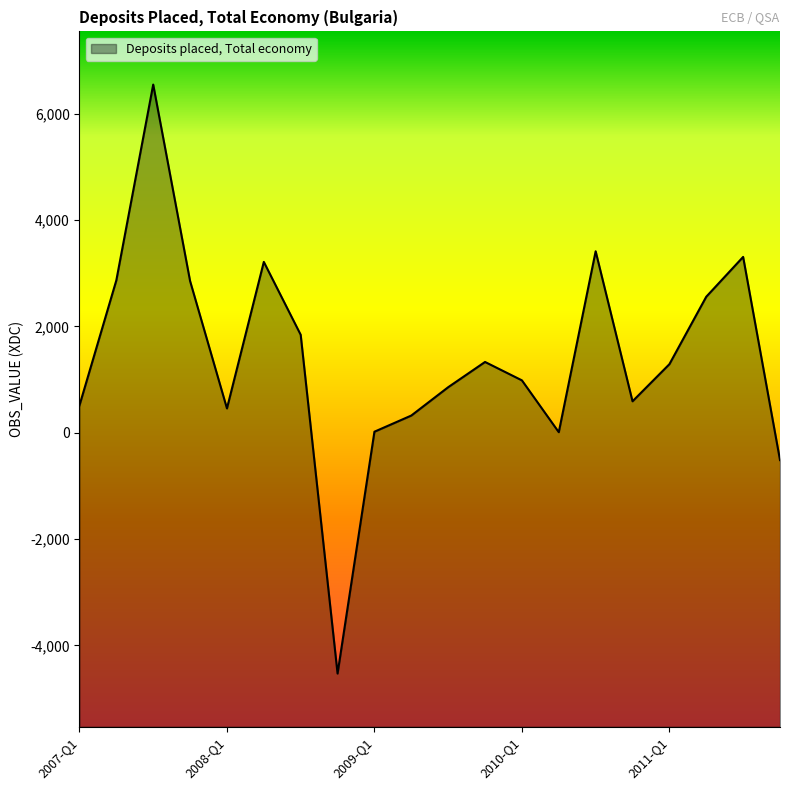

What is the average value?

1396